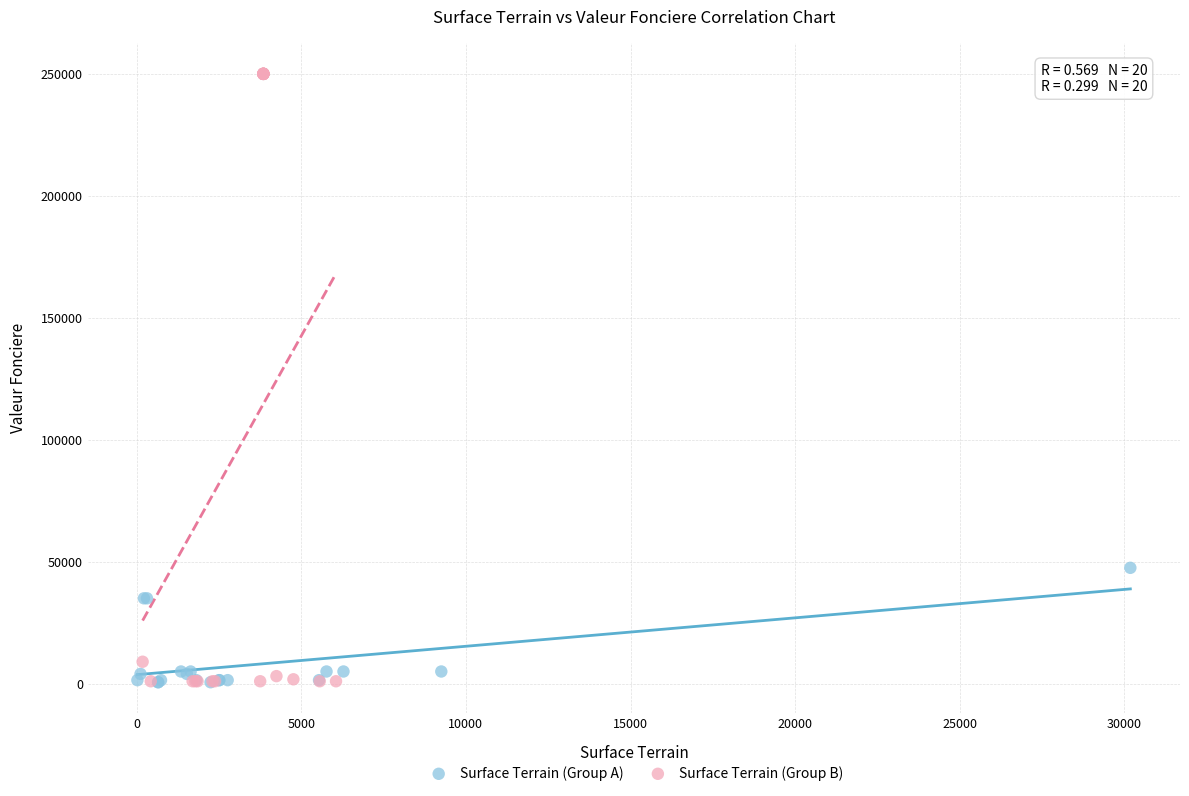

Which series contains the highest Y value?

Surface Terrain (Group B)